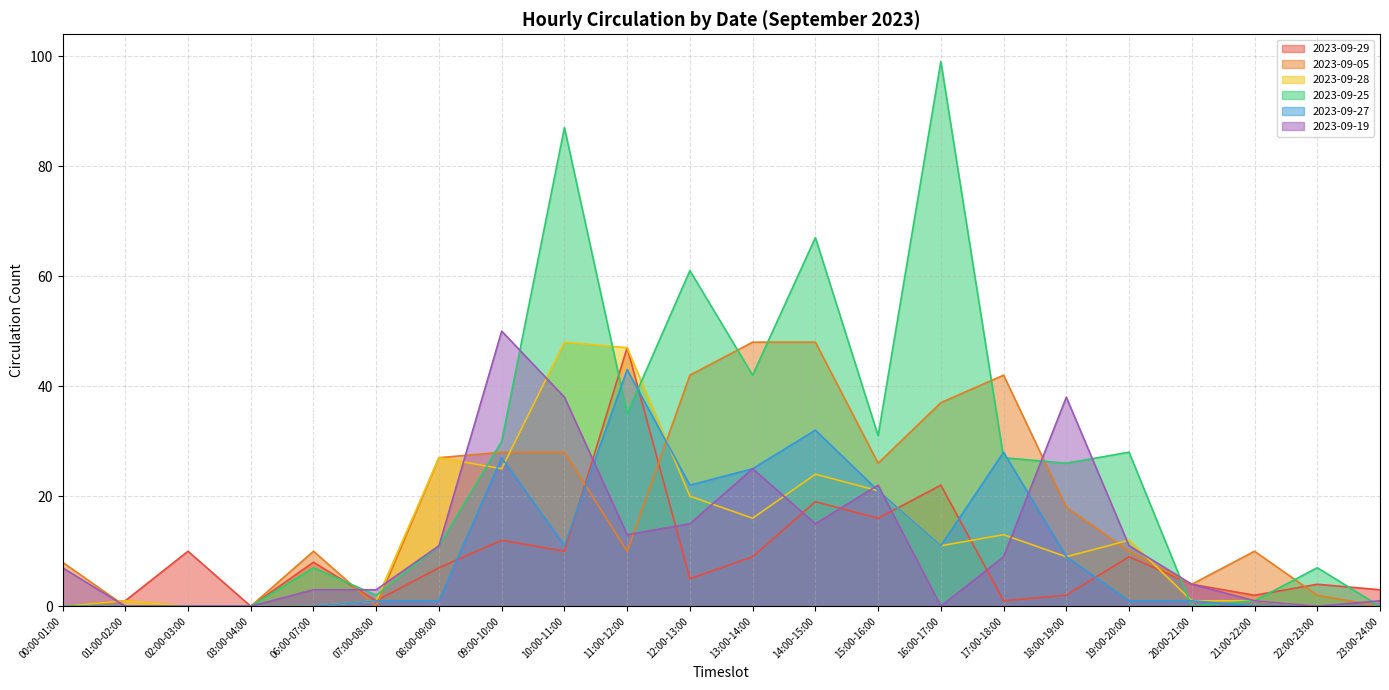

Between which two adjacent categories do 2023-09-19 and 2023-09-27 first intersect?

10:00-11:00 and 11:00-12:00